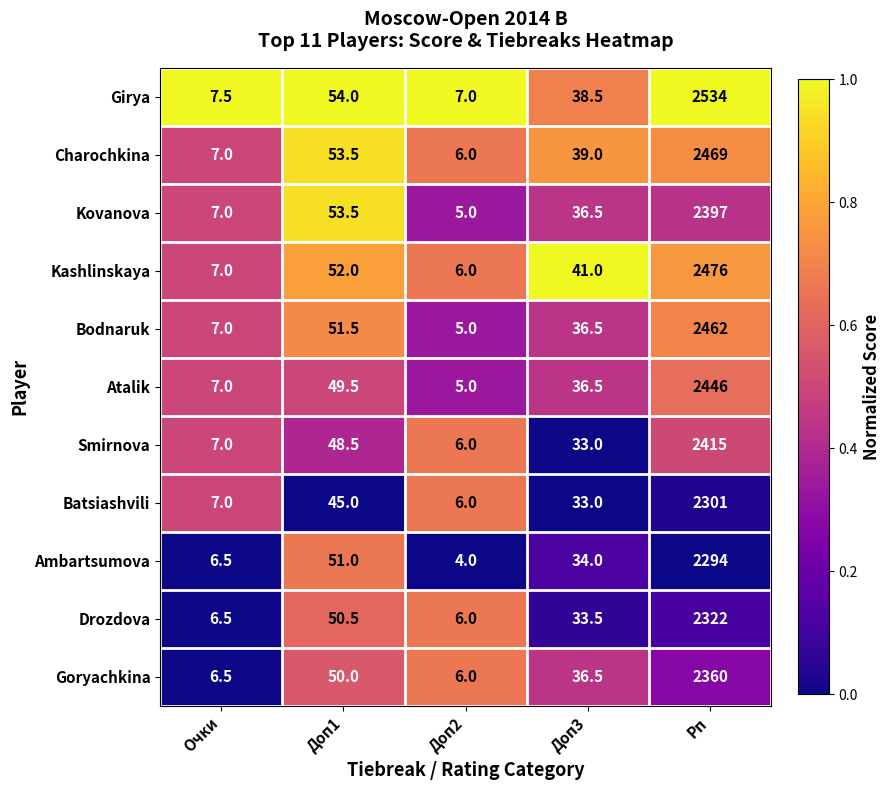

What is the difference between the second highest and minimum values in the Kovanova series?

48.5